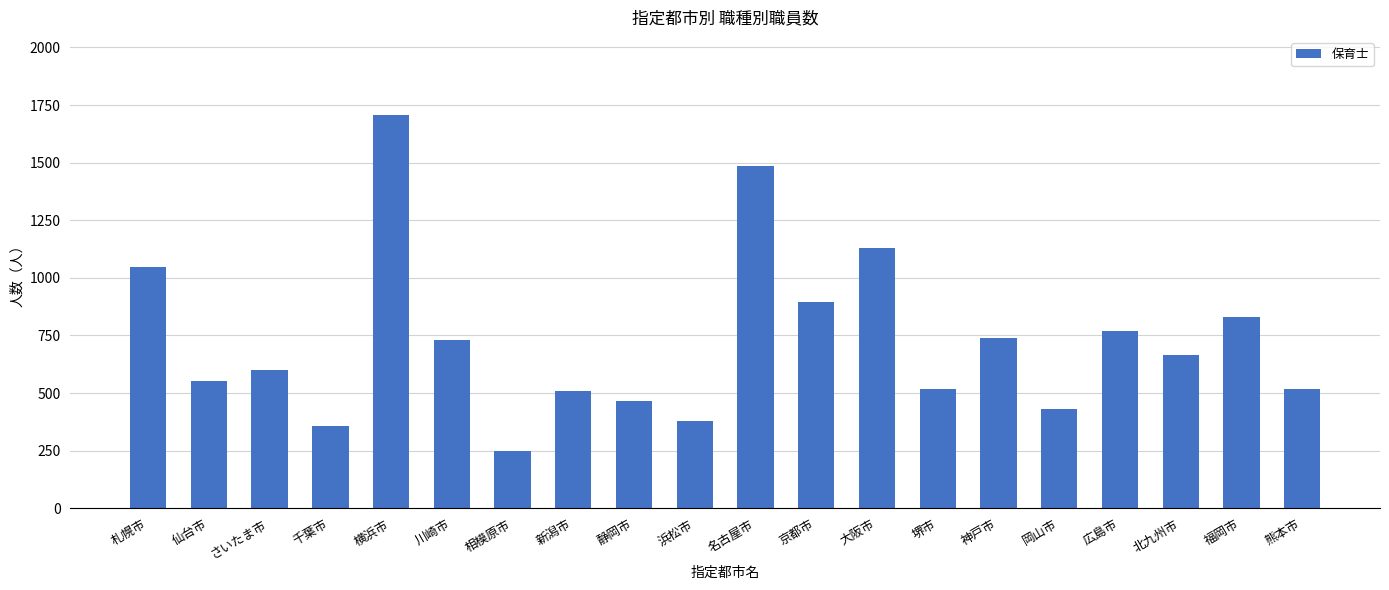

True or false: the data shows 740 at 神戸市.

True